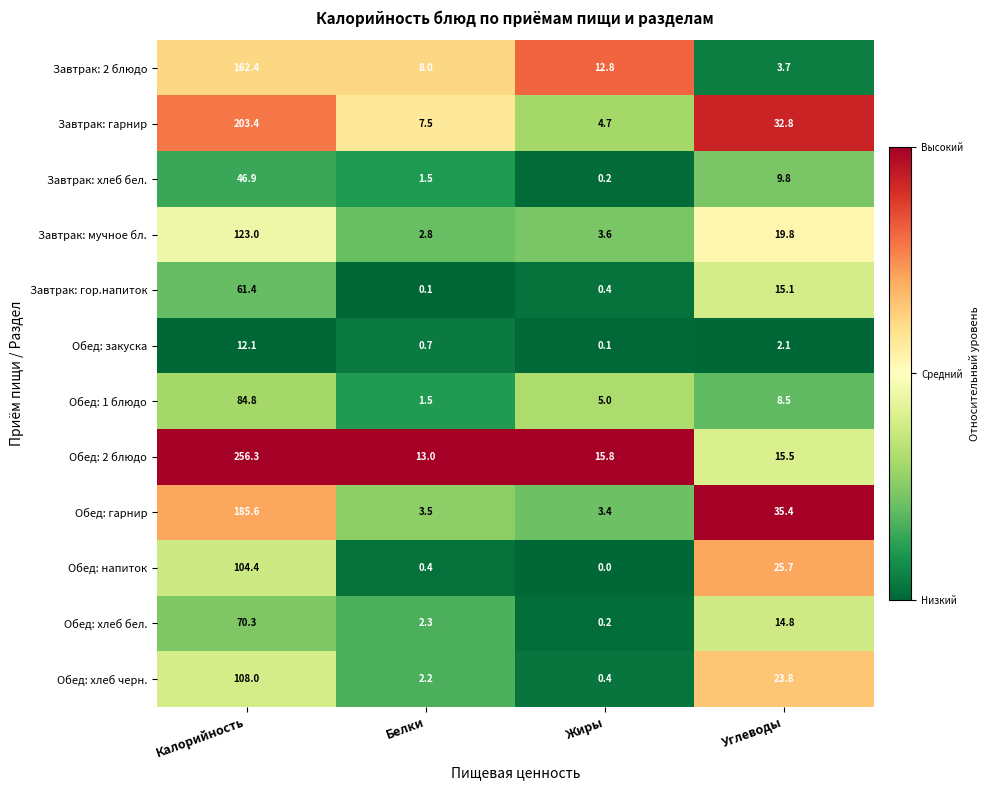

The value of Завтрак: гарнир at Жиры is 2.5. True or false?

False